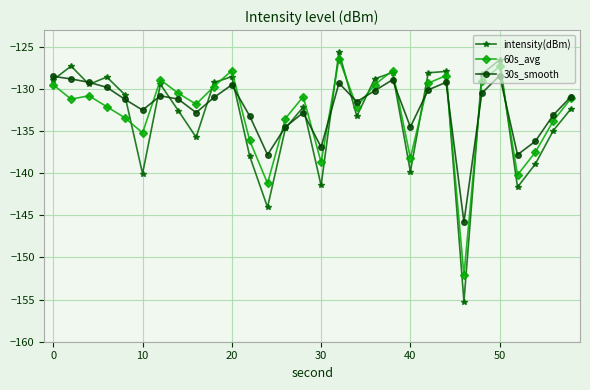

What is the value of the 60s_avg point at the 29th from the left?

-133.8